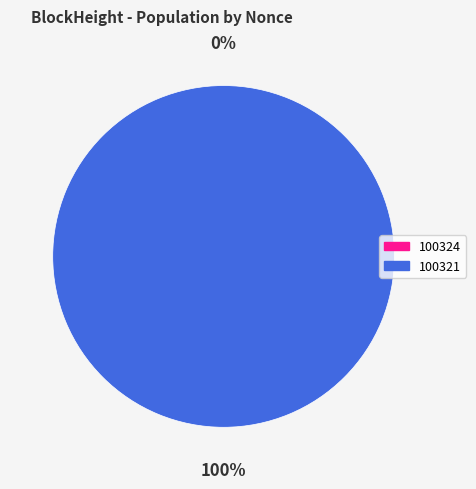

Count the number of slices in the pie.

2